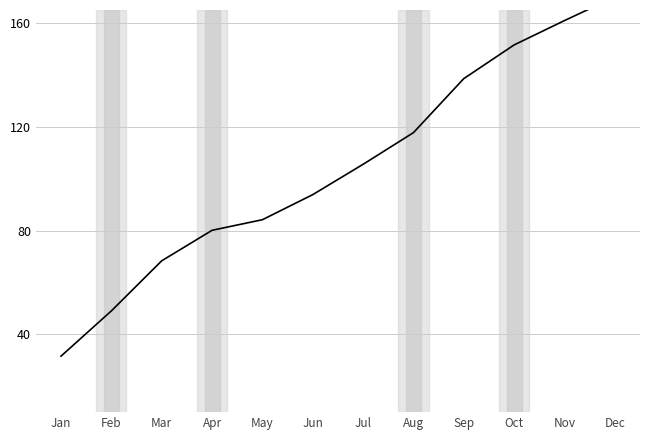

Reading left to right, extract all data points from this chart.

31.6	49.0	68.3	80.1	84.2	93.8	105.5	117.7	138.6	151.5	160.9	170.0